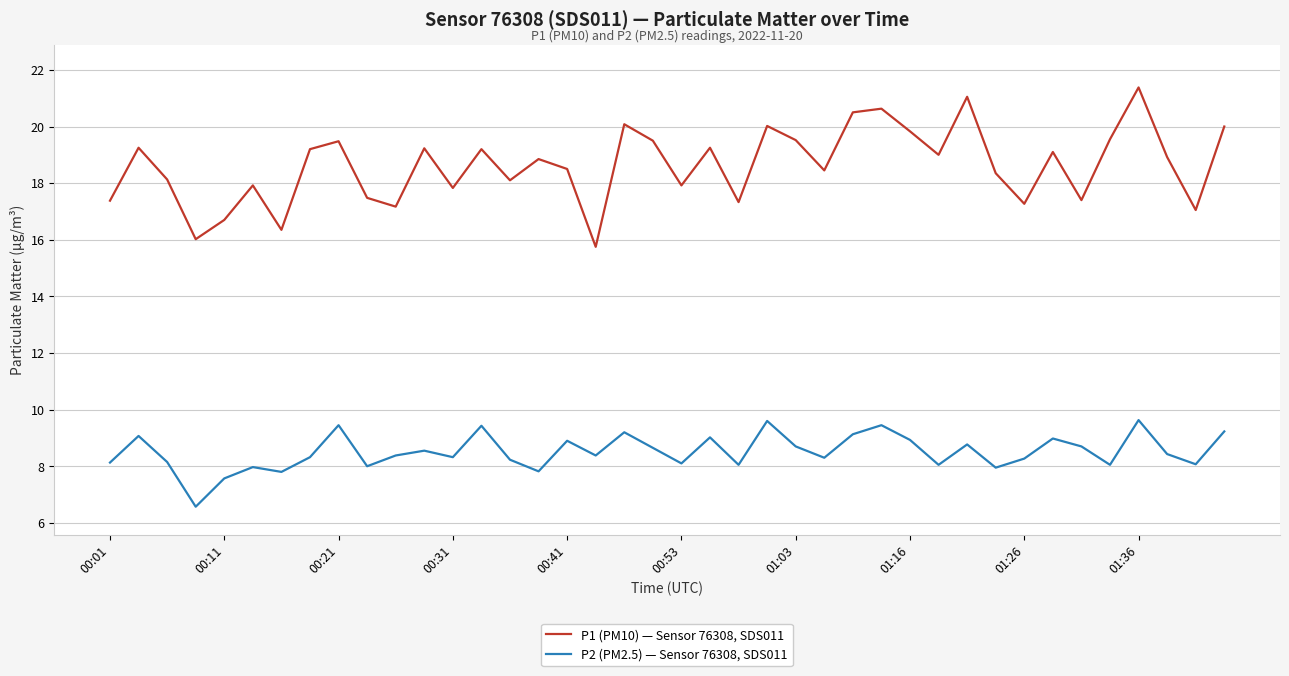

What is the highest value of the P2 (PM2.5) — Sensor 76308, SDS011 series?

9.6